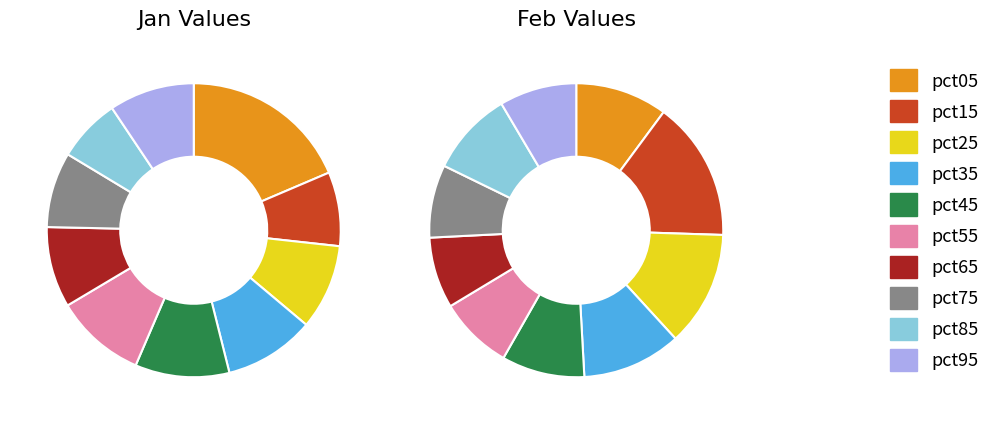

Does any single category account for the majority?

No